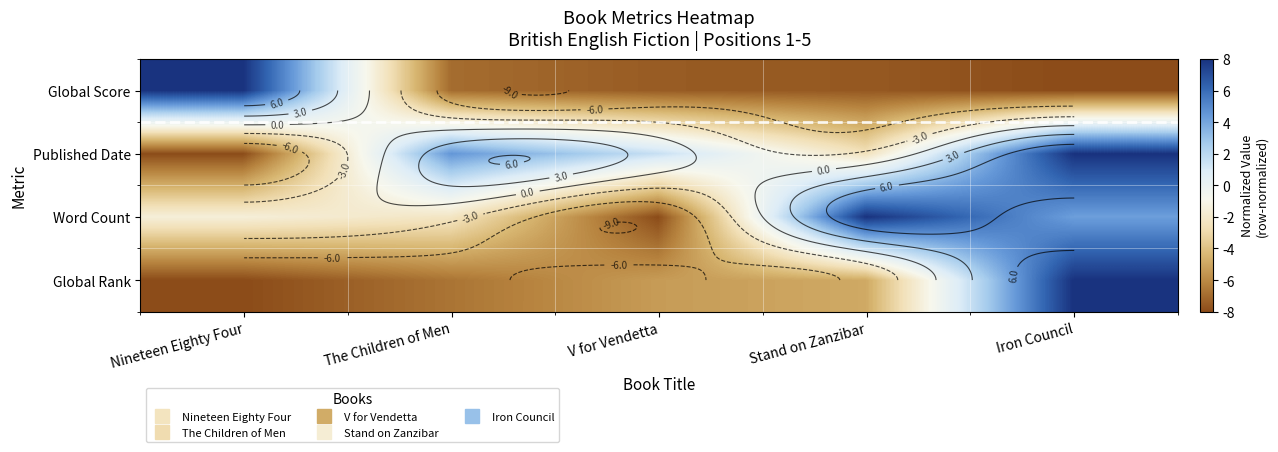

At which label is Word Count closest to 0?

Nineteen Eighty Four